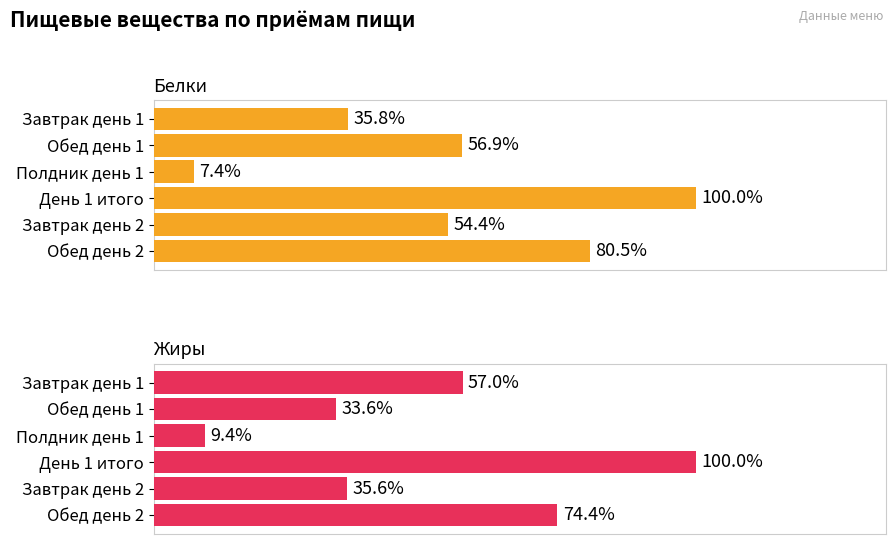

Rank the series at День 1 итого from lowest to highest value.

Жиры, Белки